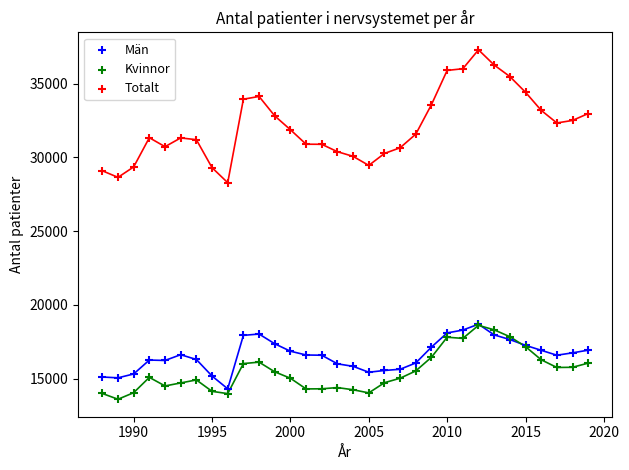

Across all series, what Y value is closest to 25443?

28282